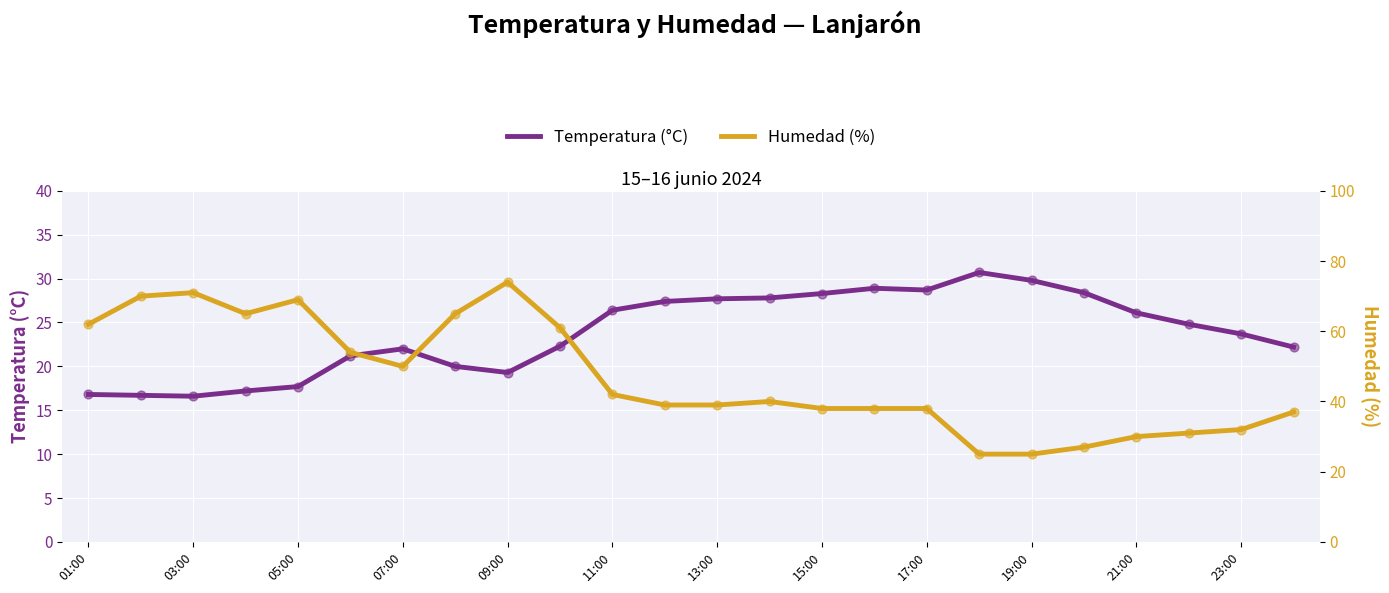

Which series has the largest total across all categories?

Humedad (%)